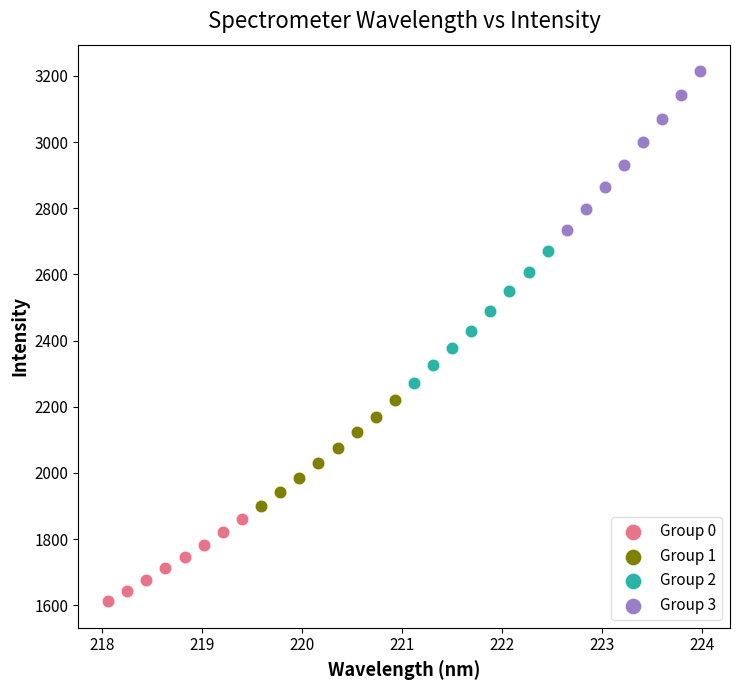

Which series contains the lowest Y value?

Group 0